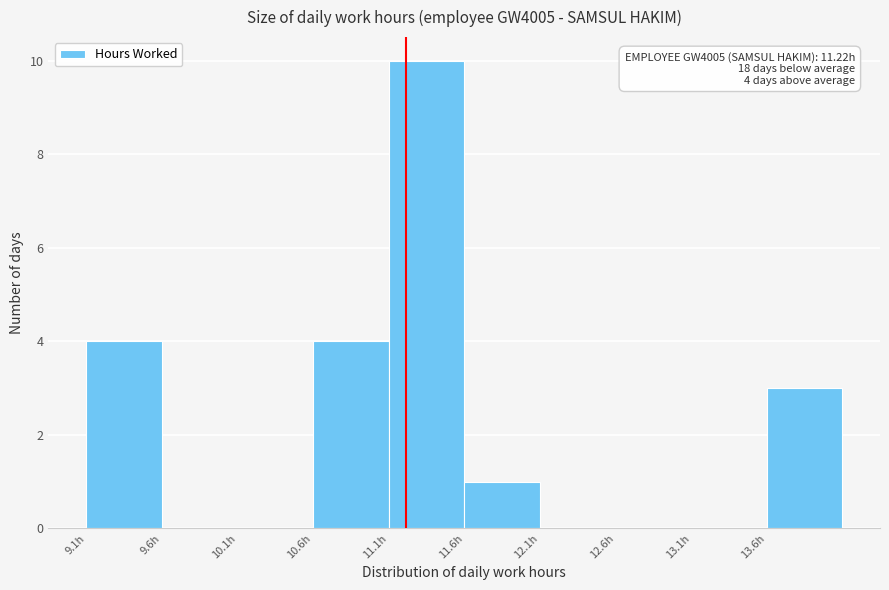

Which range on the x-axis has the tallest bar?

11.1 to 11.6